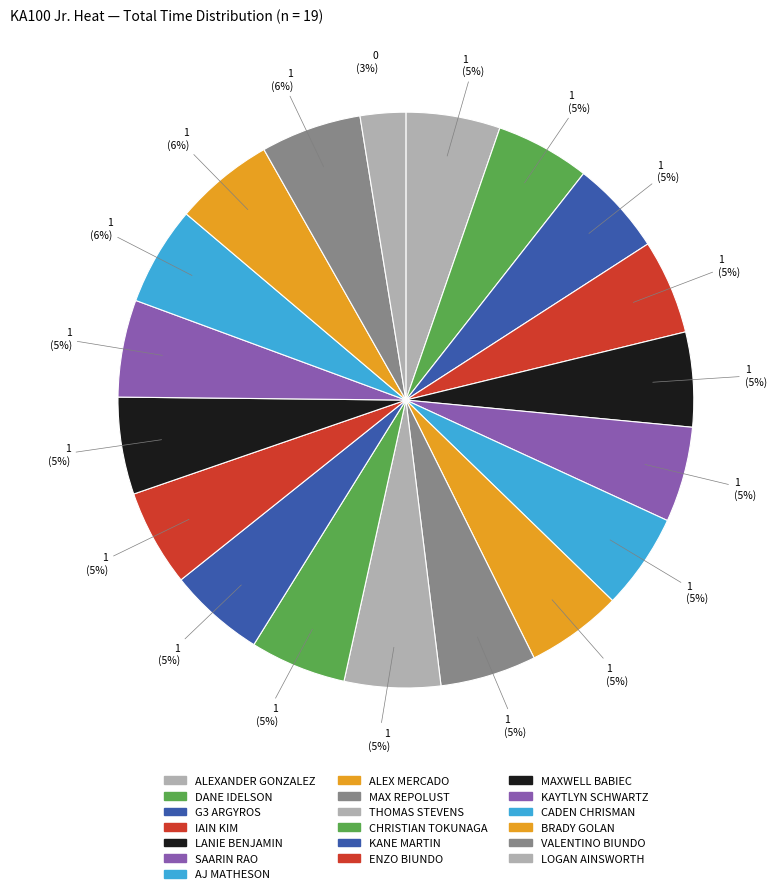

How many segments does this pie chart have?

19